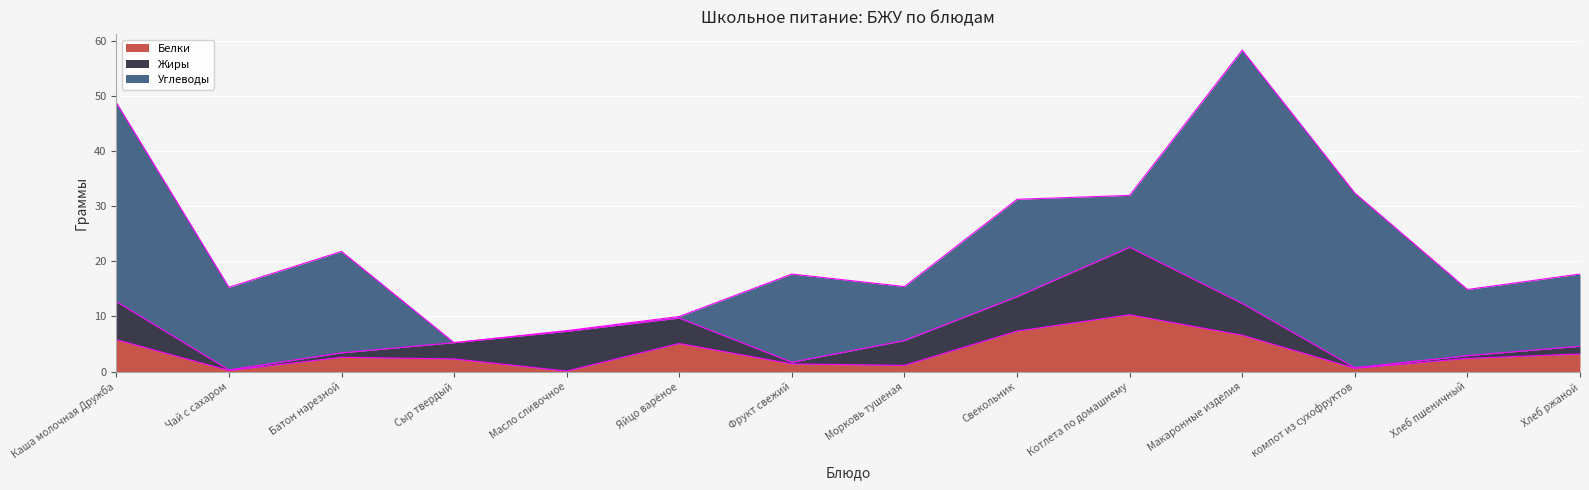

The Углеводы series shows 9.0 at Чай с сахаром. True or false?

False